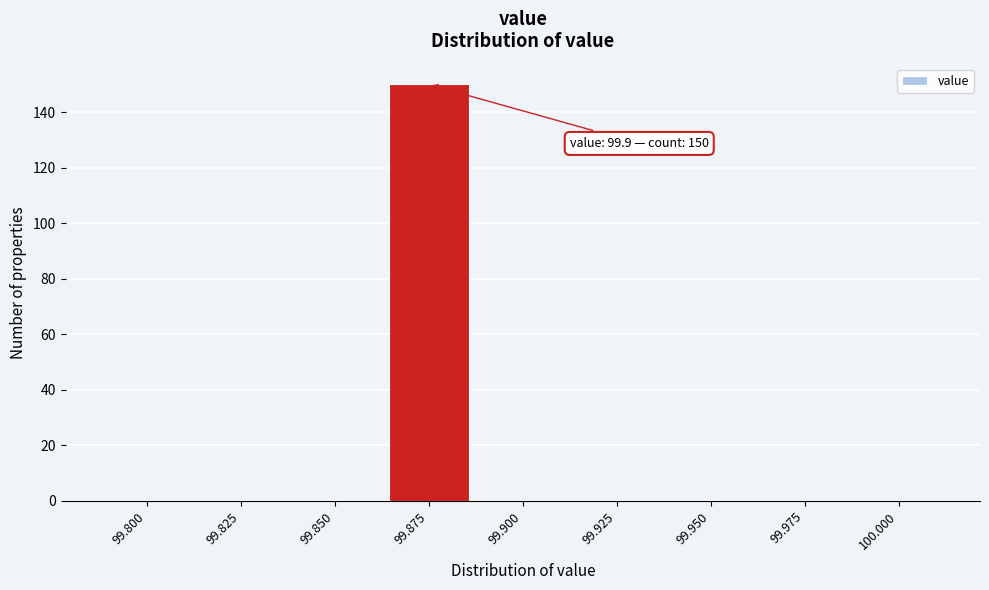

Reading right to left, extract all data points from this chart.

100.000=0	99.975=0	99.950=0	99.925=0	99.900=0	99.875=150	99.850=0	99.825=0	99.800=0